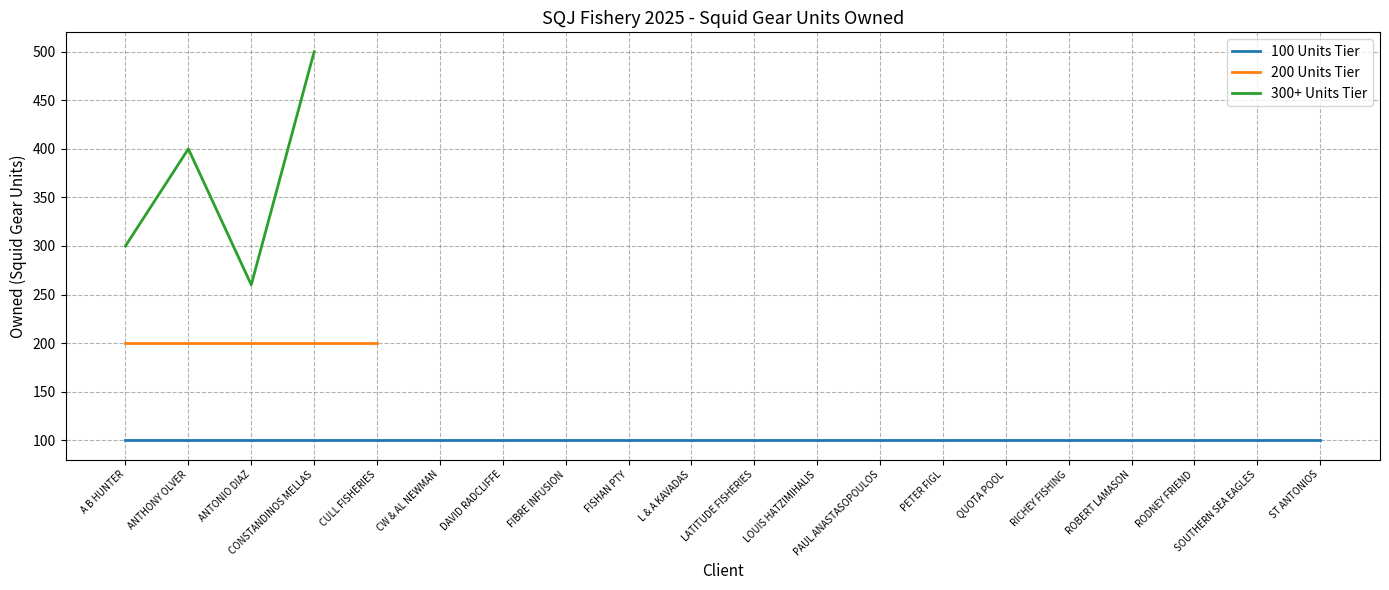

True or false: the data shows 653 at POT OF GOLD ENTERPRISES.

False